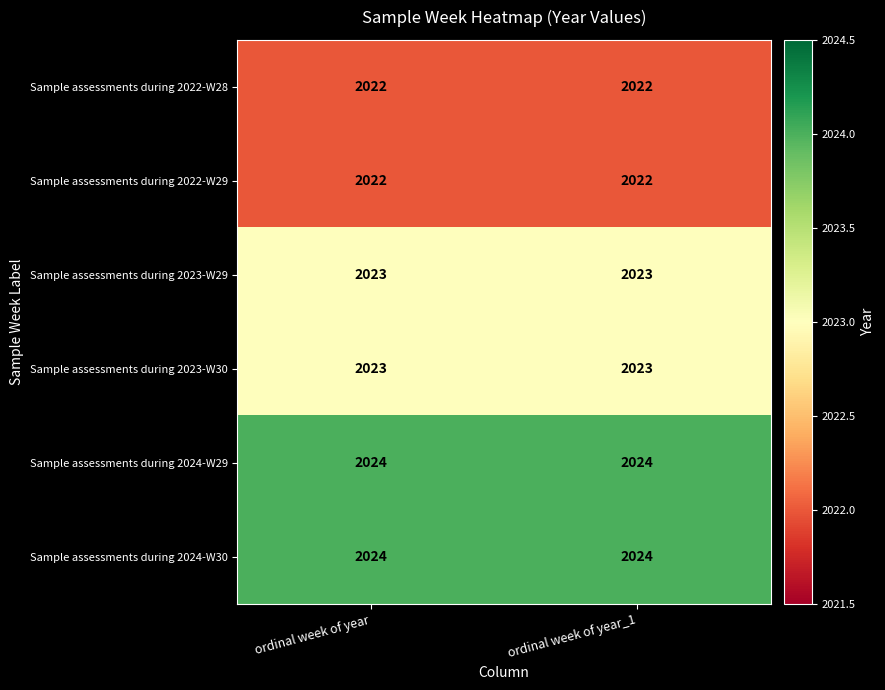

Reading left to right, extract all data points from this chart.

Sample assessments during 2022-W28: 2022	2022
Sample assessments during 2022-W29: 2022	2022
Sample assessments during 2023-W29: 2023	2023
Sample assessments during 2023-W30: 2023	2023
Sample assessments during 2024-W29: 2024	2024
Sample assessments during 2024-W30: 2024	2024